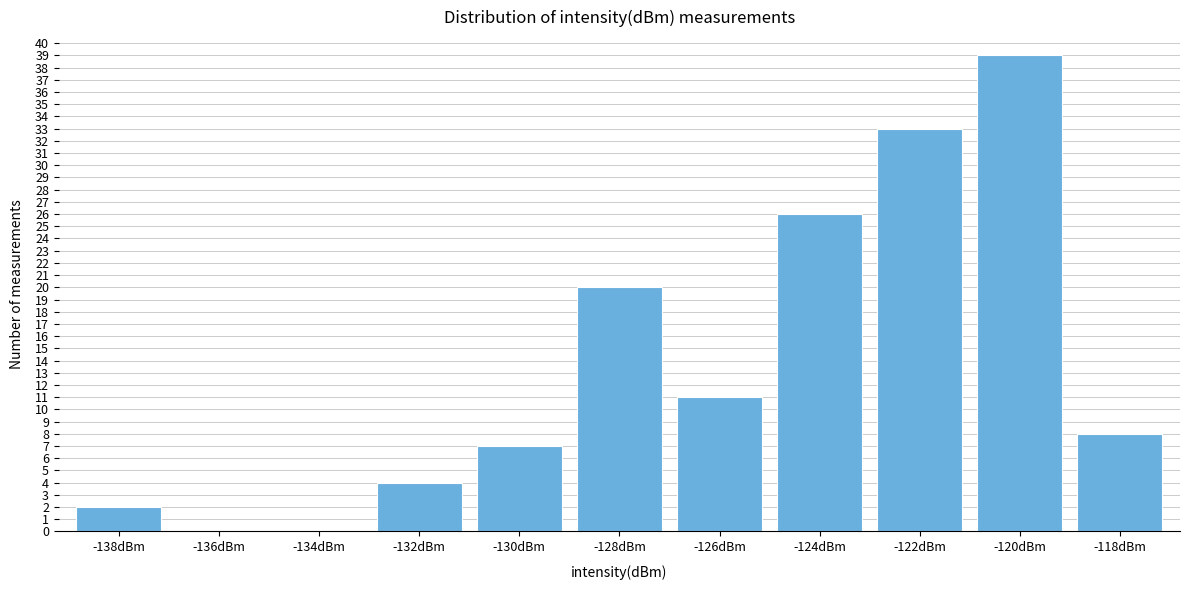

Reading left to right, list all the values displayed in this chart.

-138dBm=2	-136dBm=0	-134dBm=0	-132dBm=4	-130dBm=7	-128dBm=20	-126dBm=11	-124dBm=26	-122dBm=33	-120dBm=39	-118dBm=8